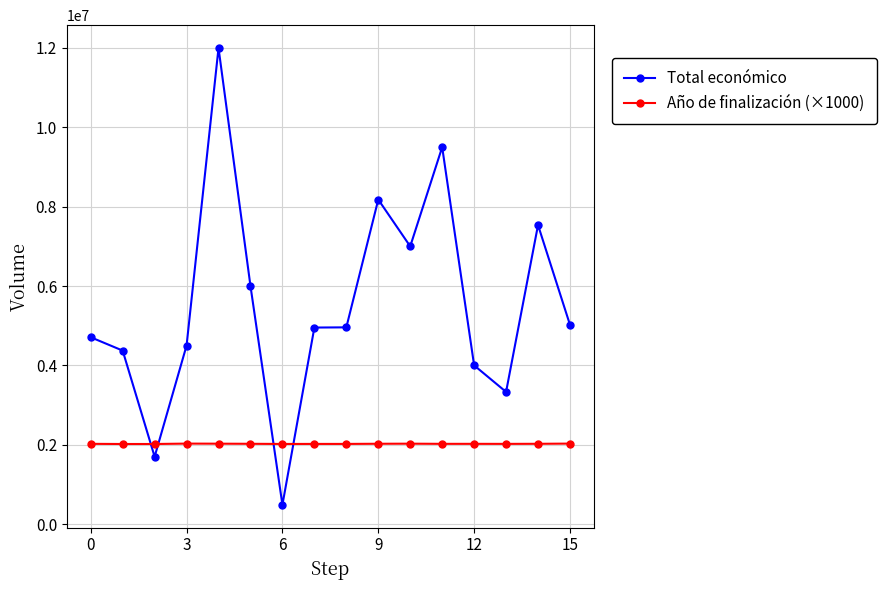

Rank the series by their maximum value, from lowest to highest.

Año de finalización (×1000), Total económico